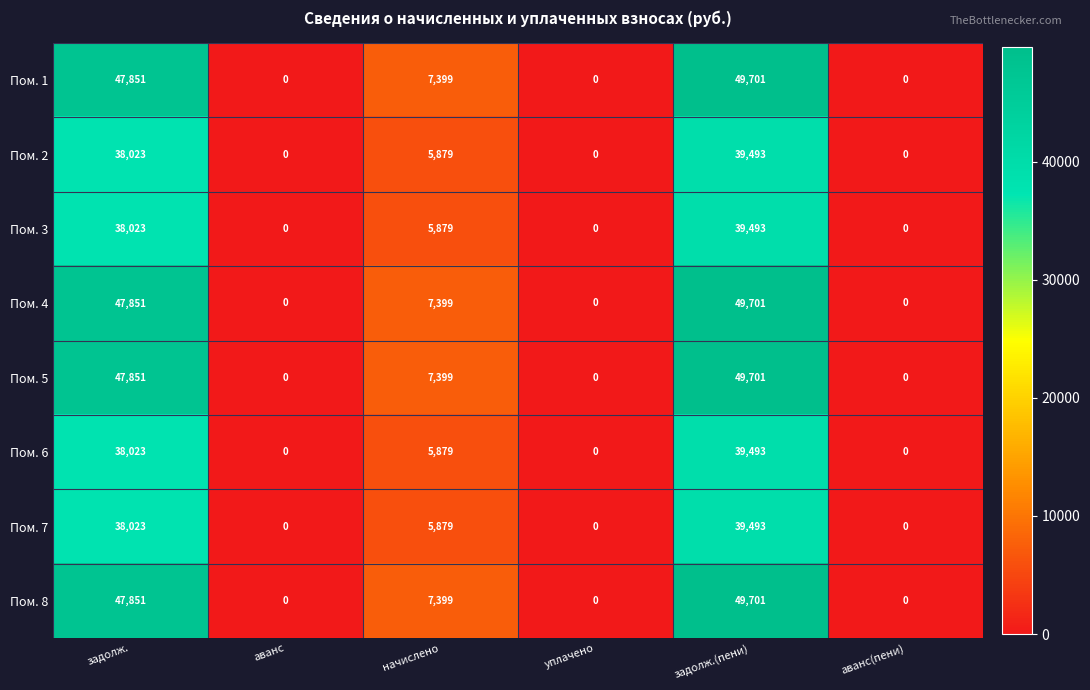

True or false: Пом. 4 has a value of 32262 at аванс(пени).

False